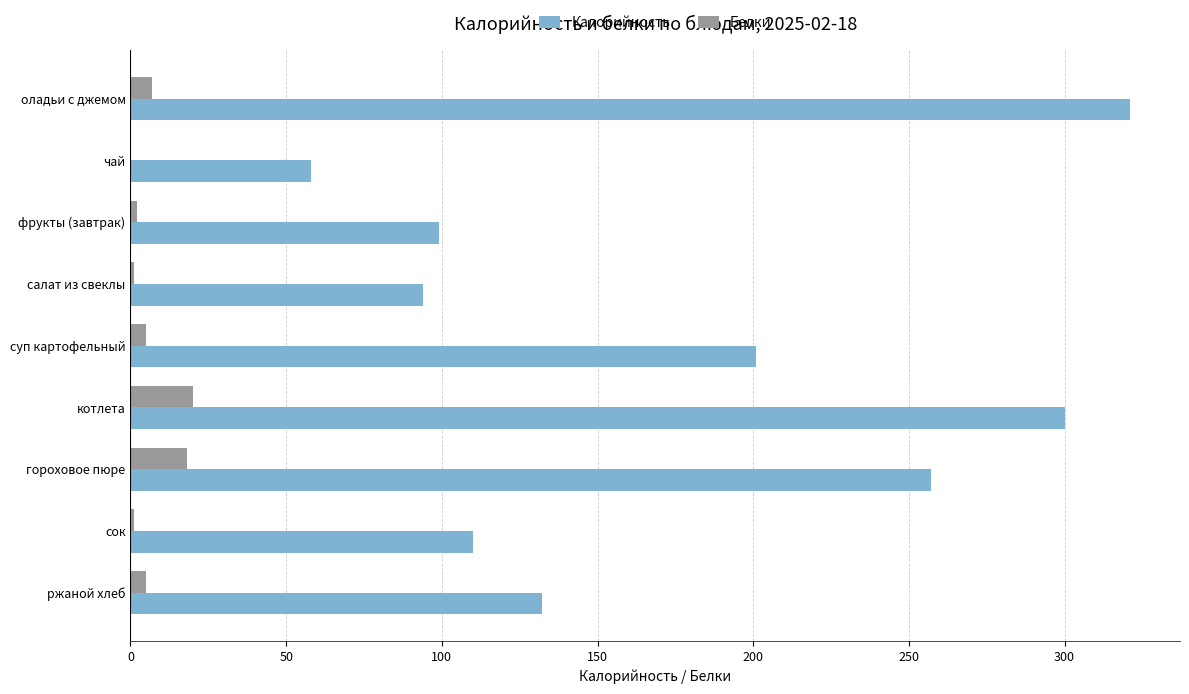

What is the sum of all Белки values?

59